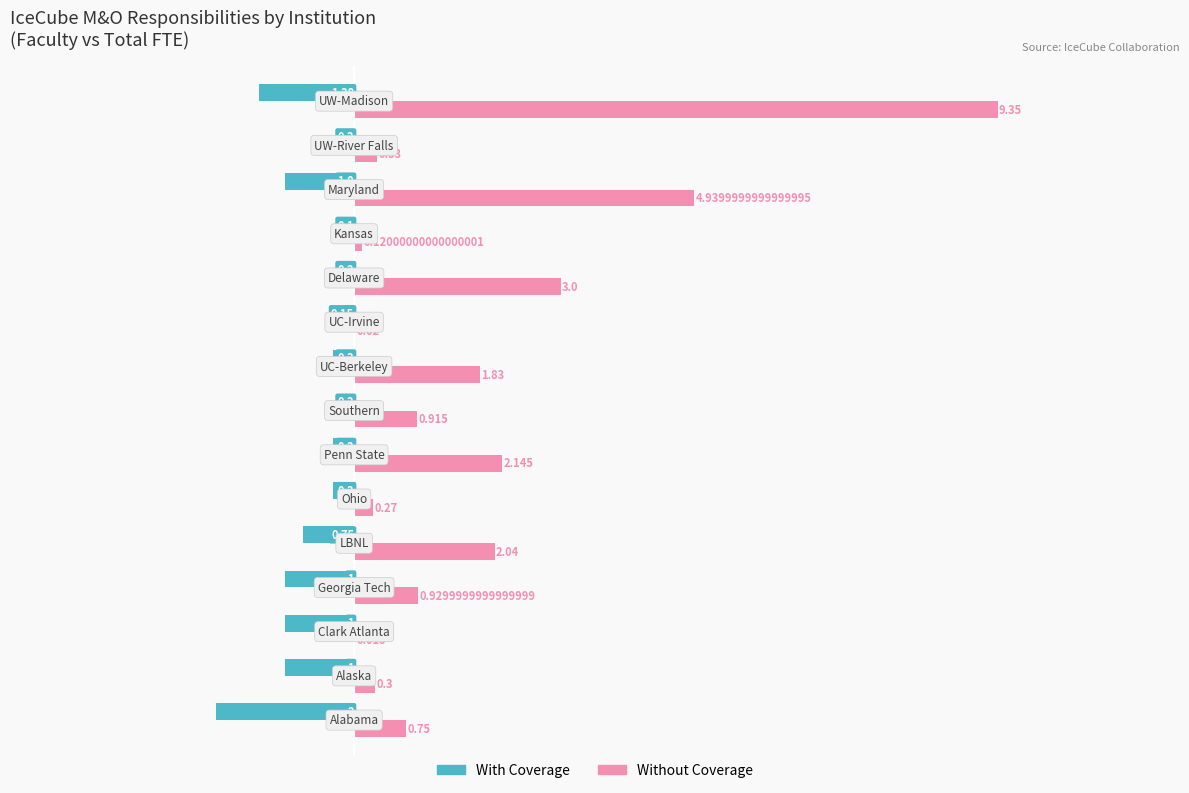

Which series has the largest total across all categories?

Without Coverage